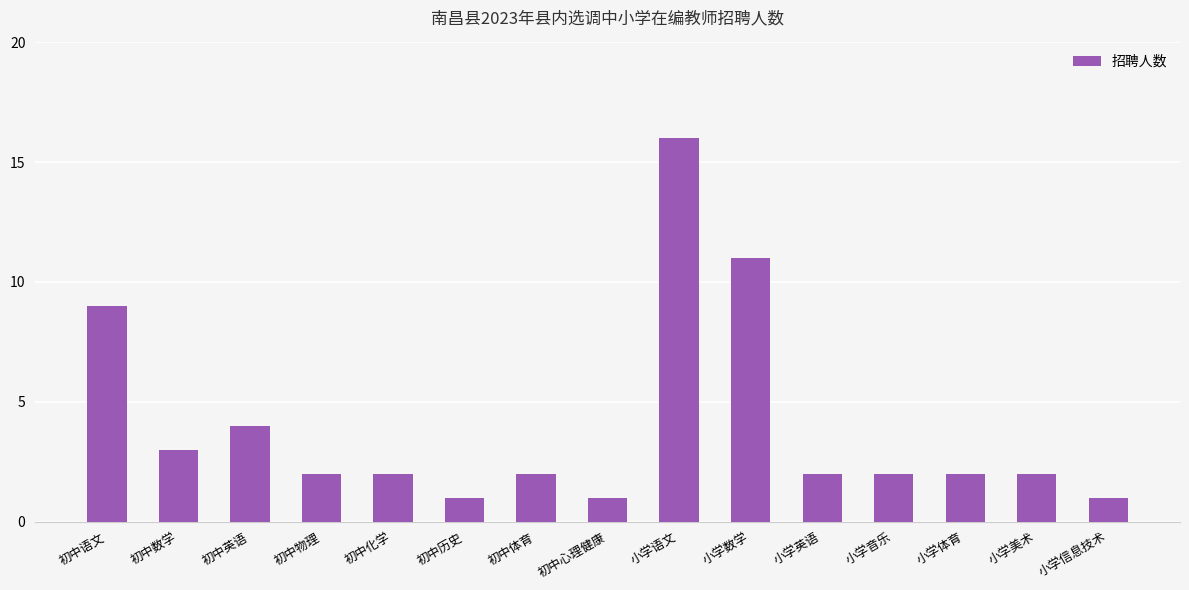

What position from the left is 小学体育?

13